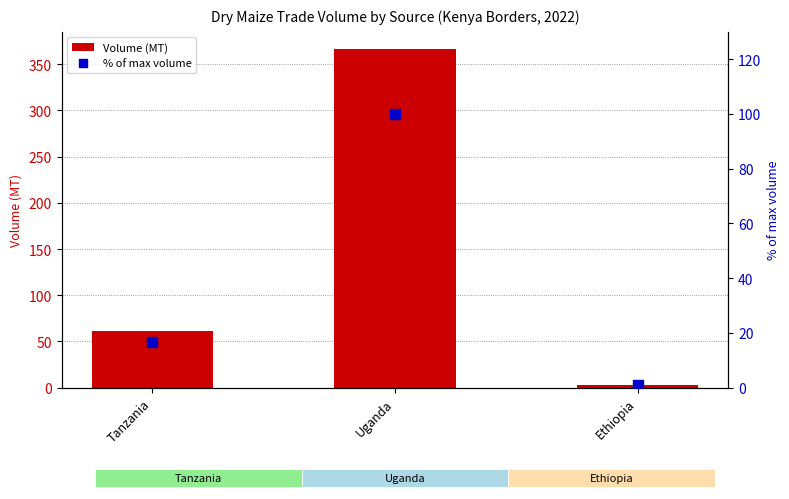

Which series has the largest total across all categories?

Volume (MT)